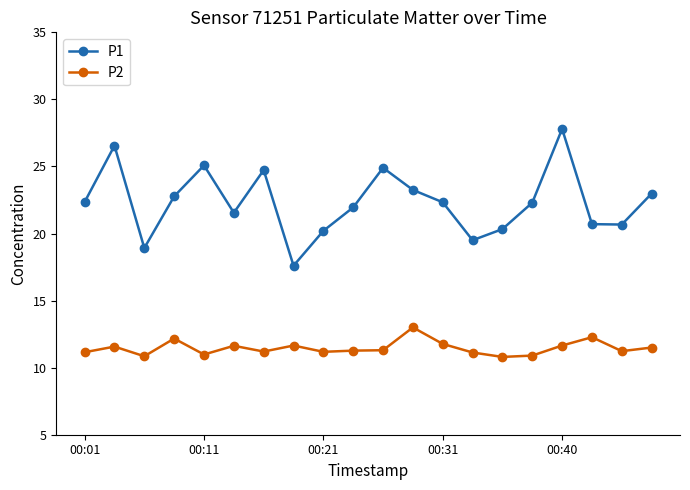

Rank the series by their maximum value, from highest to lowest.

P1, P2